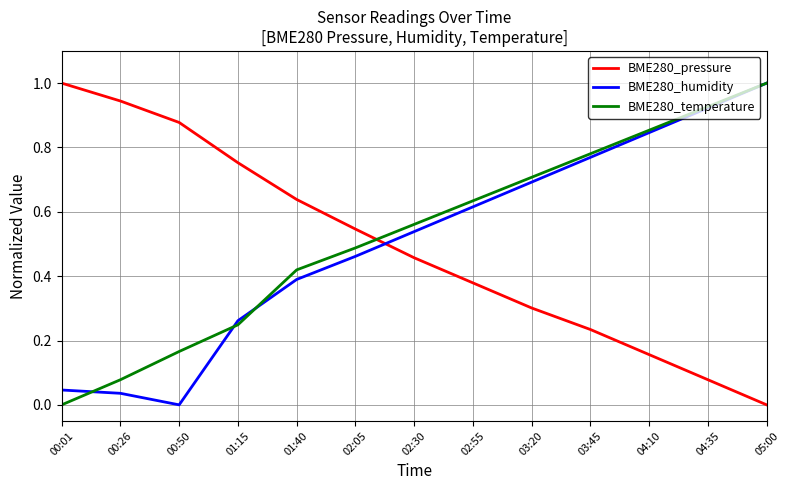

Which series changed the most between 00:01 and 00:50?

BME280_temperature